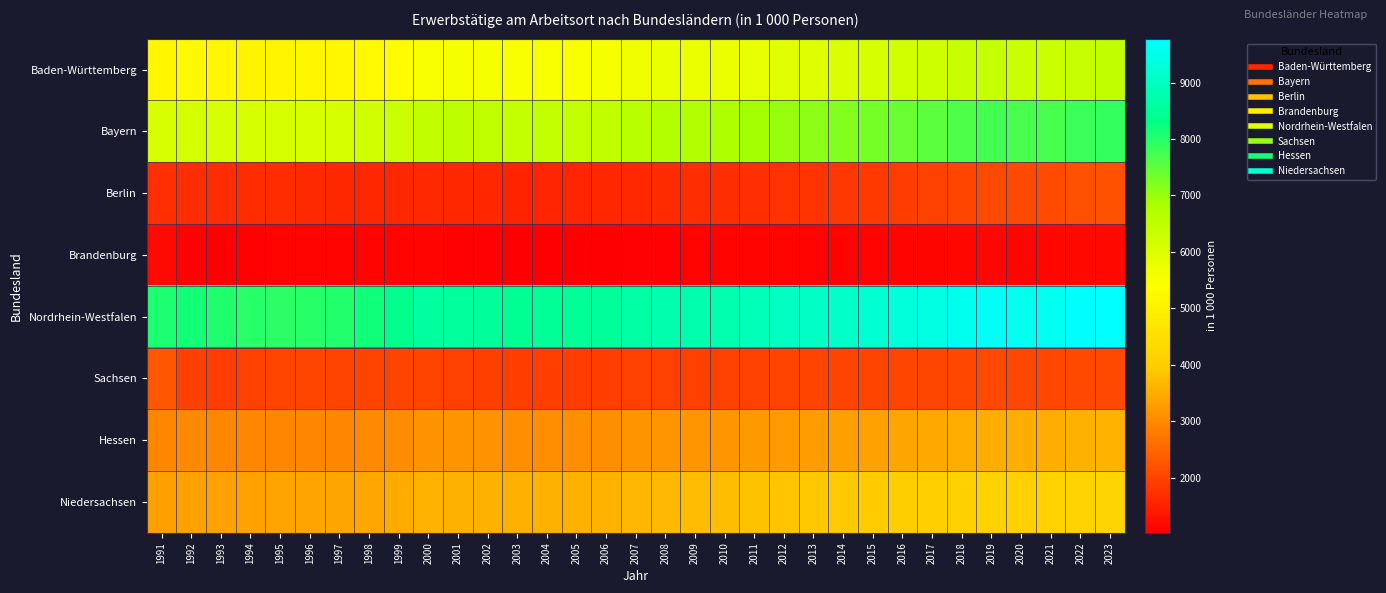

Which series has the largest range (max minus min)?

Nordrhein-Westfalen